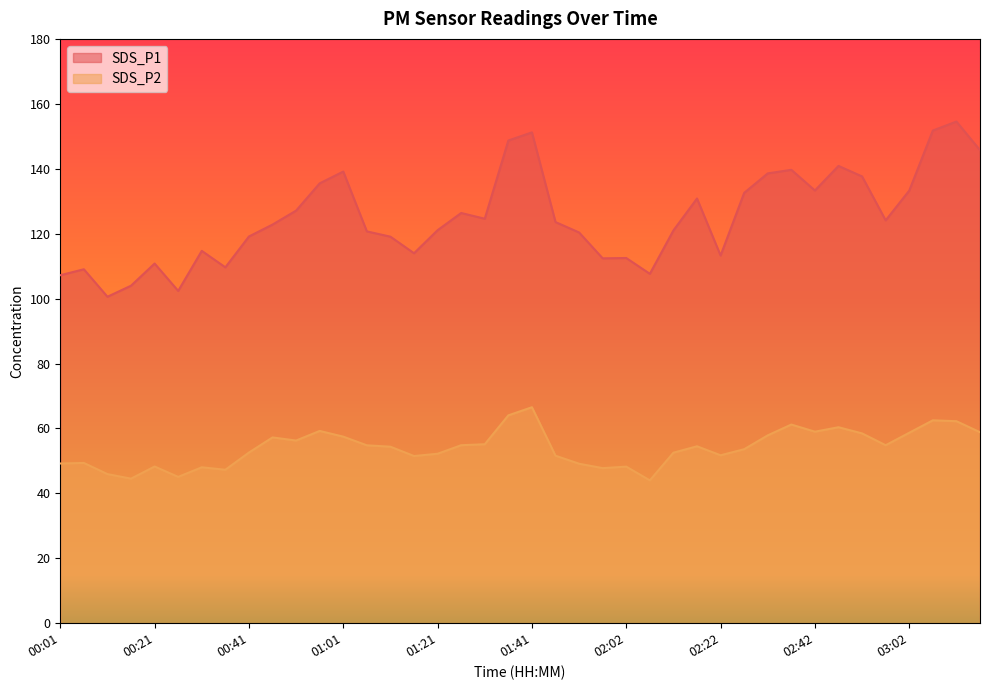

List the series in order of their overall mean, lowest first.

SDS_P2, SDS_P1